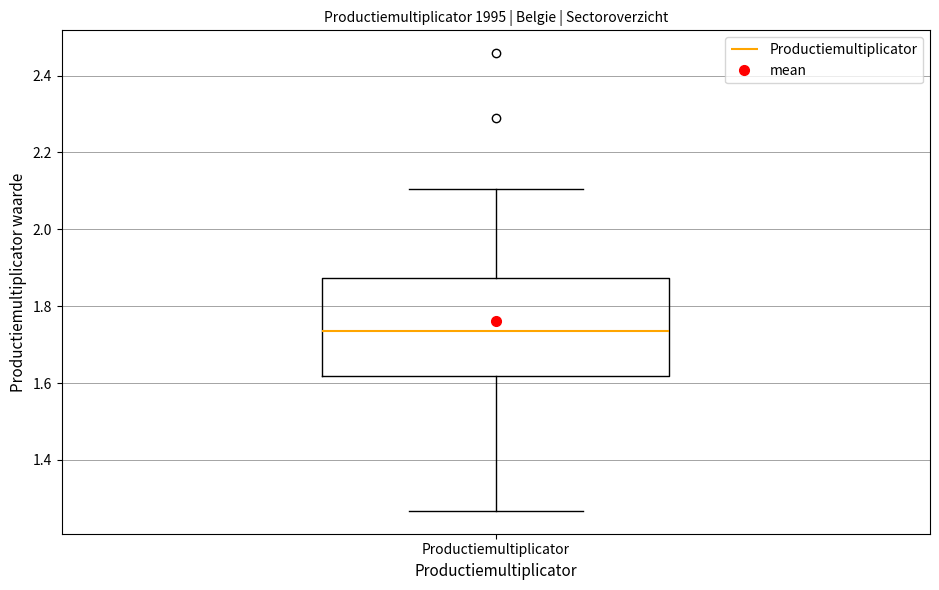

Transcribe this box plot: give where the median line is, the range the box spans, and where the two whiskers end, as read against the y-axis. The values are not printed on the chart, so give them approximately, as read against the axis.

median 1.74, box 1.62 to 1.88, whiskers 1.26 to 2.10